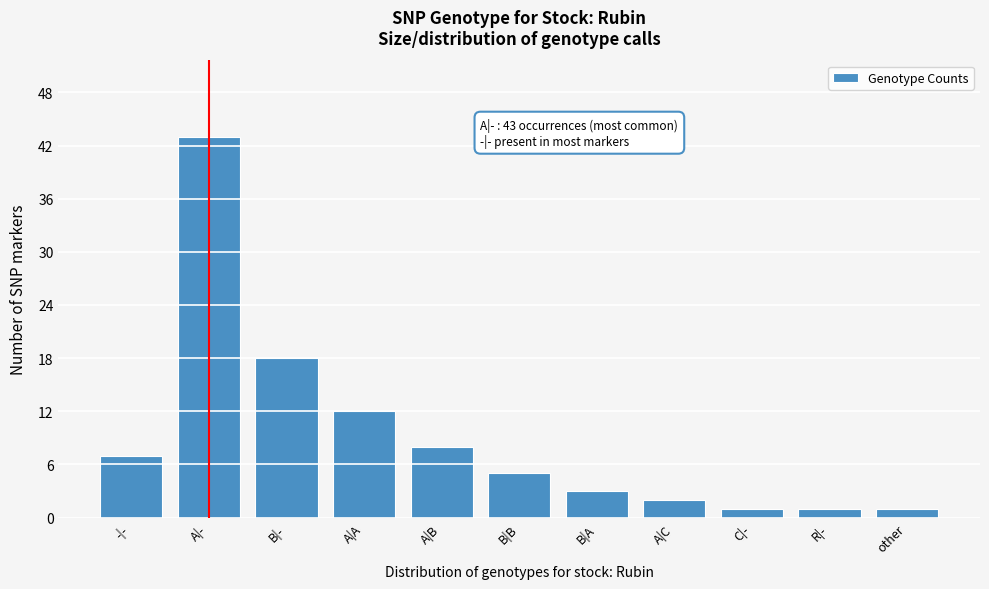

Reading left to right, extract all data points from this chart.

-|-=7	A|-=43	B|-=18	A|A=12	A|B=8	B|B=5	B|A=3	A|C=2	C|-=1	R|-=1	other=1